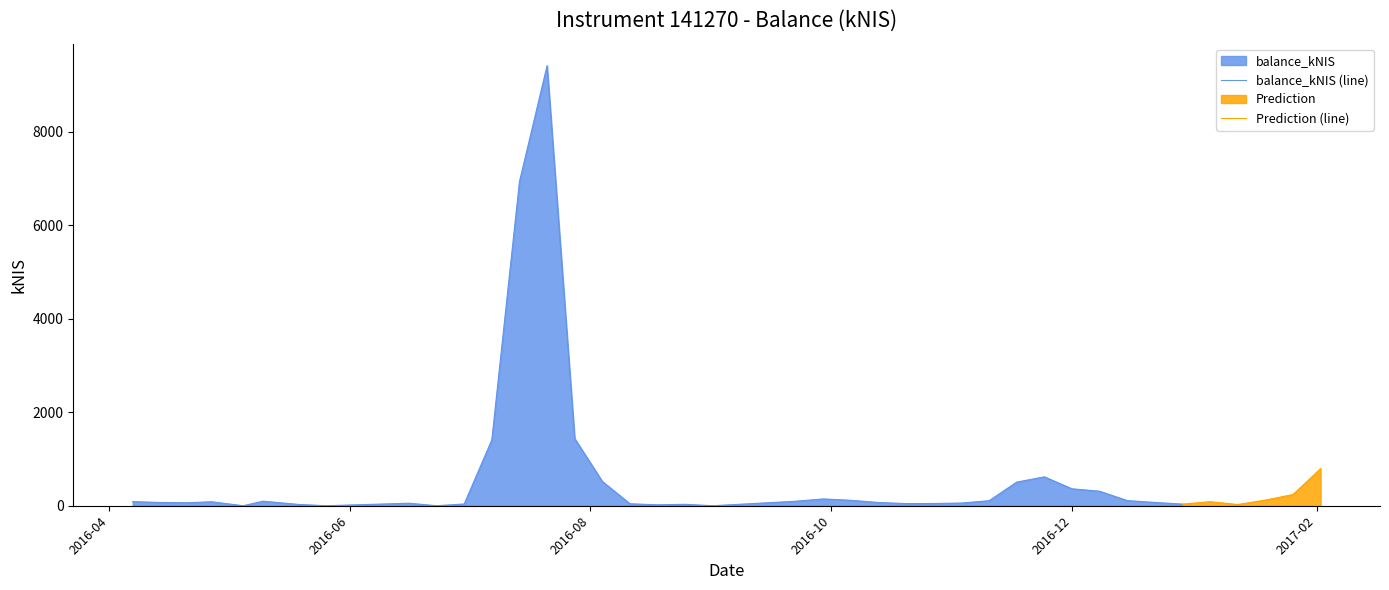

How many points are higher than both their immediate neighbors (excluding endpoints)?

8